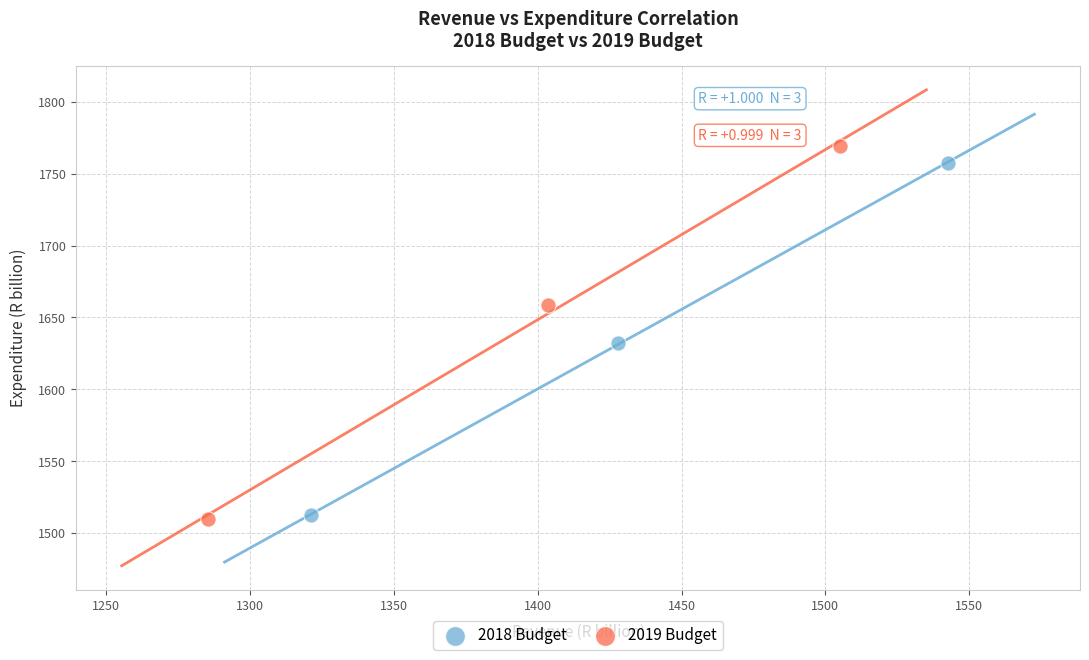

Which series has the largest Y range (max minus min)?

2019 Budget